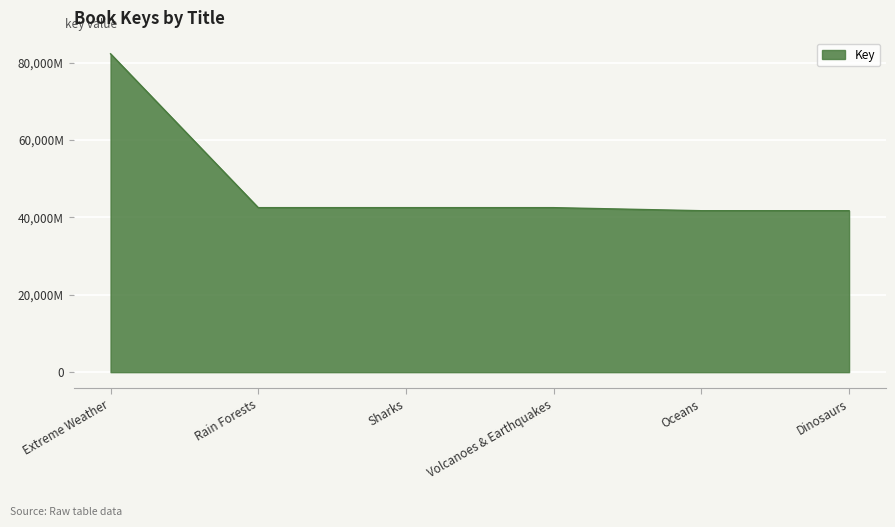

What is the sum of all values?

293409750